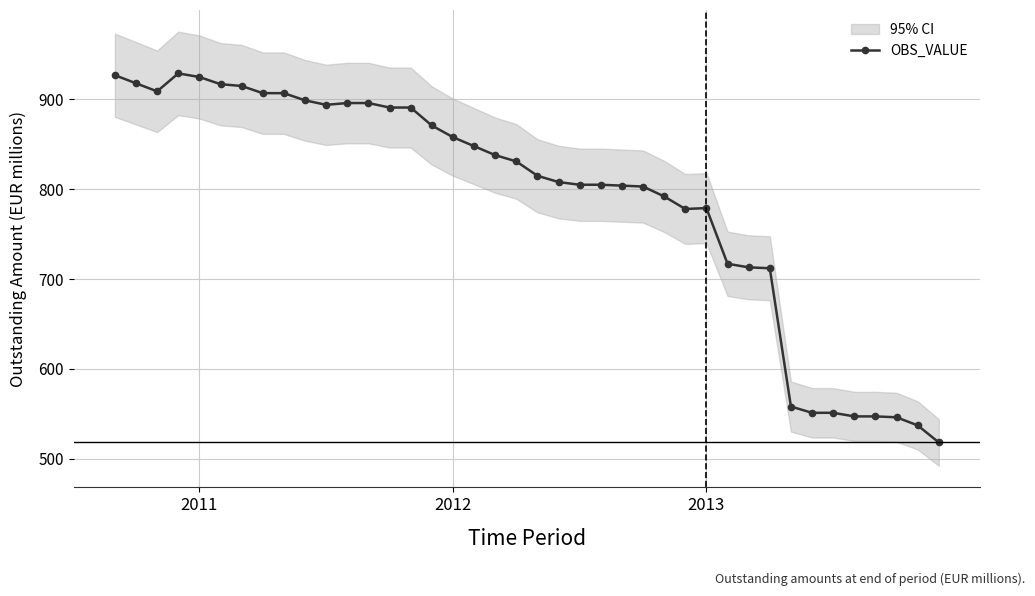

How many interior local peaks (higher than both neighbors) does the data have?

2